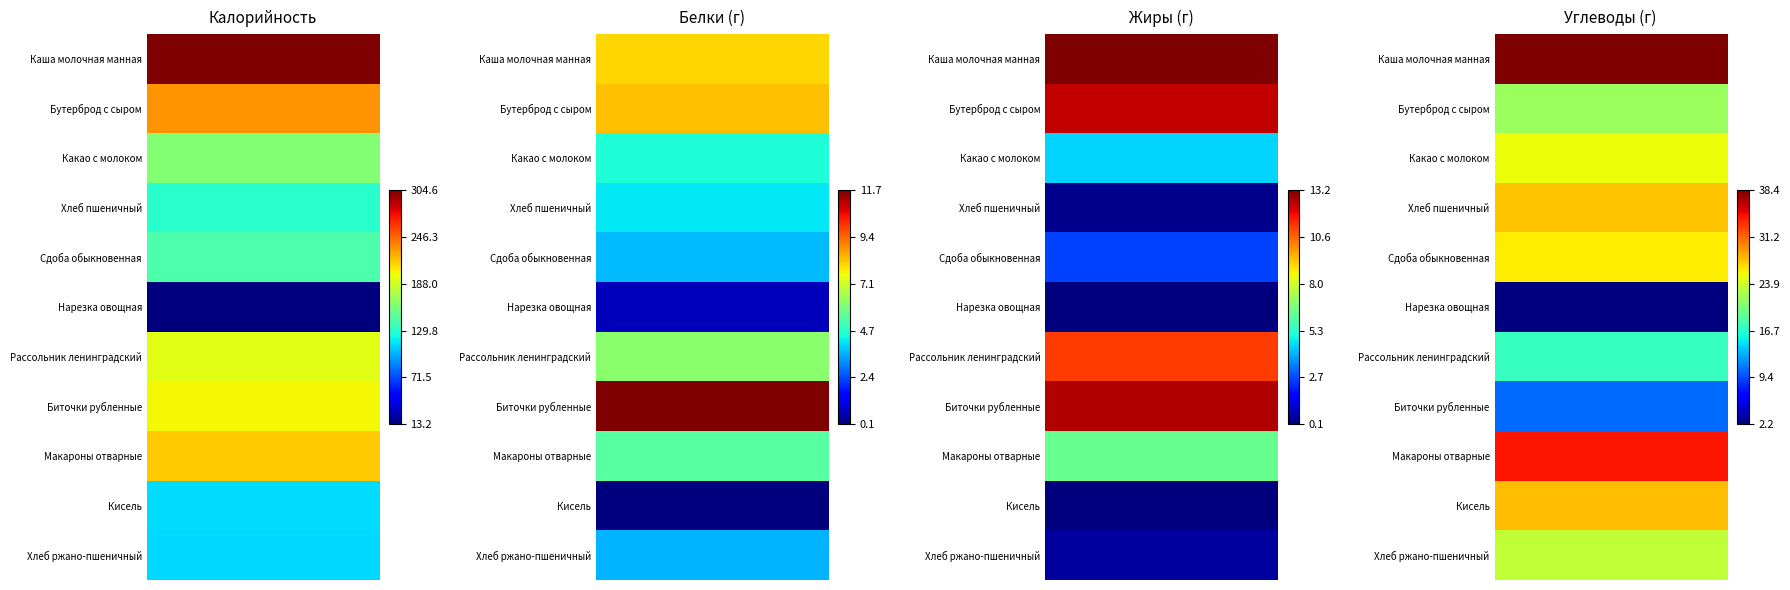

The value of Какао с молоком at Каша молочная манная is 227.7. True or false?

False